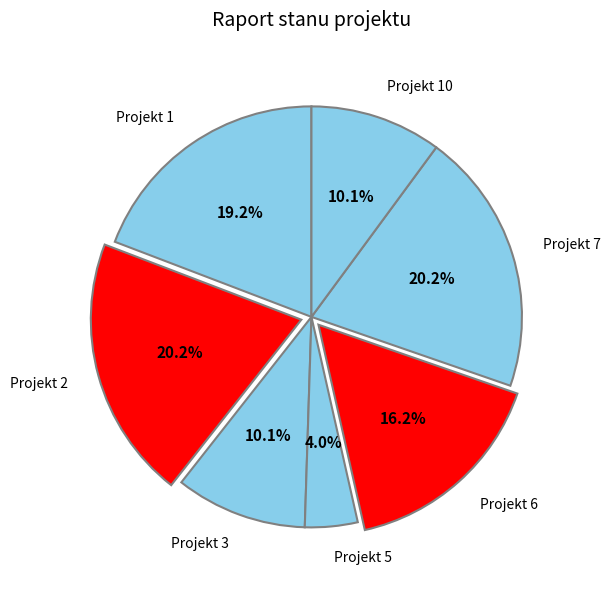

To the nearest percent, what is the difference between the Projekt 7 and Projekt 6 slice percentages?

4%